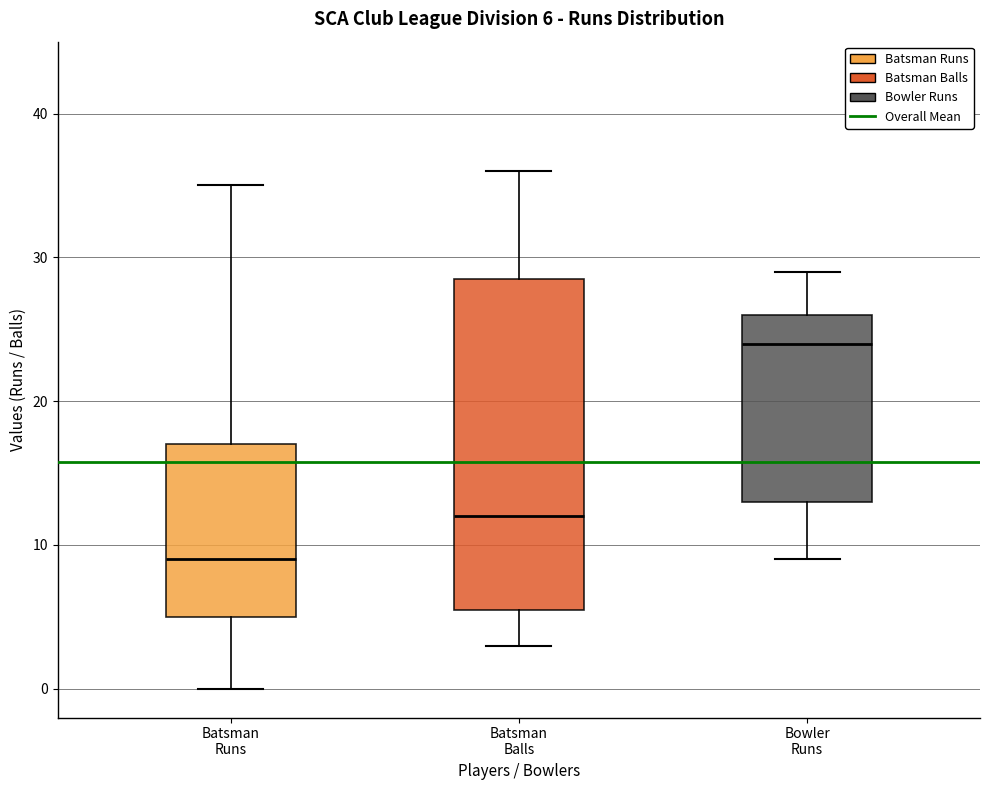

Comparing the boxes themselves (not the whiskers), which one is the tallest?

Batsman Balls